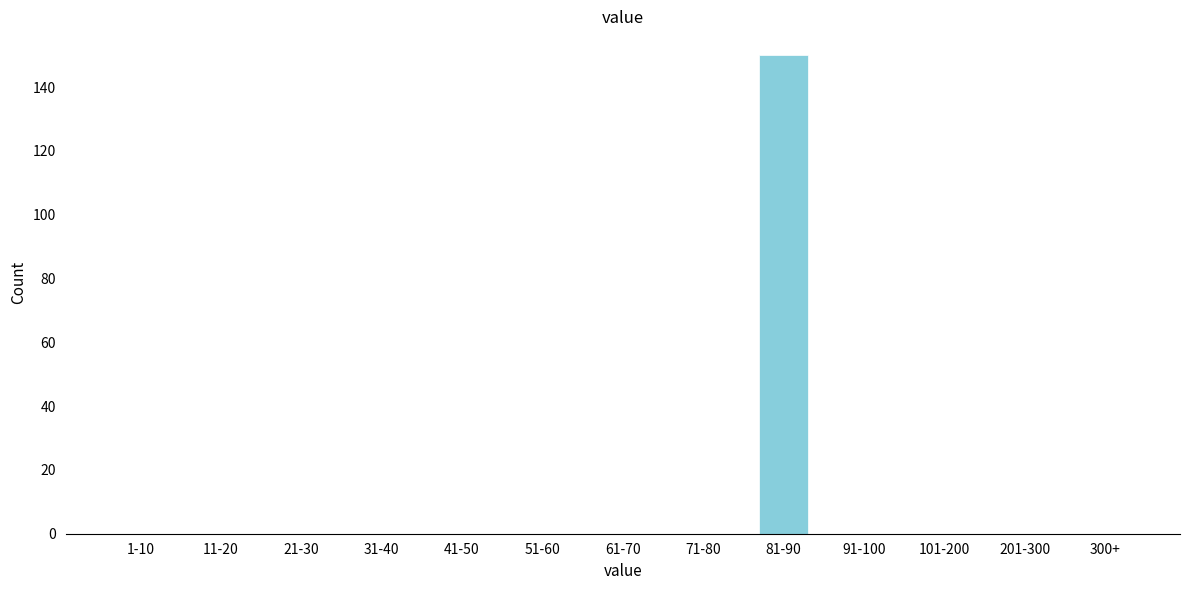

Reading left to right, transcribe all the data shown in this chart.

1-10=0	11-20=0	21-30=0	31-40=0	41-50=0	51-60=0	61-70=0	71-80=0	81-90=150	91-100=0	101-200=0	201-300=0	300+=0